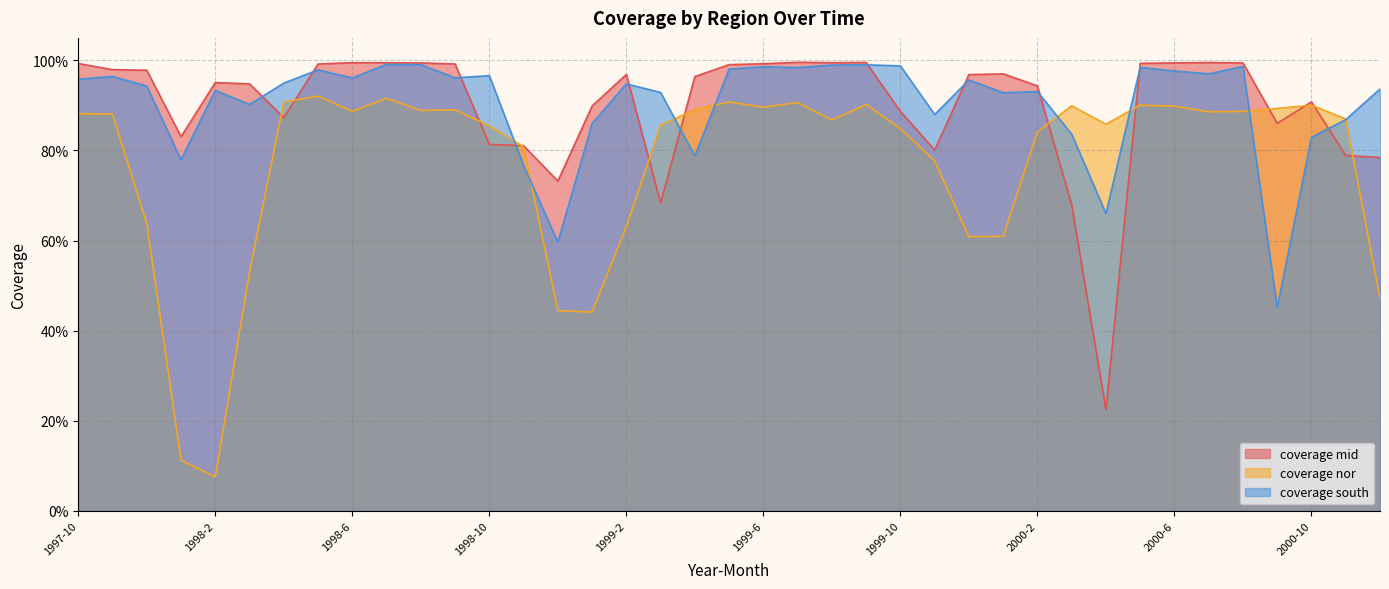

Which series has the widest spread of values?

coverage nor